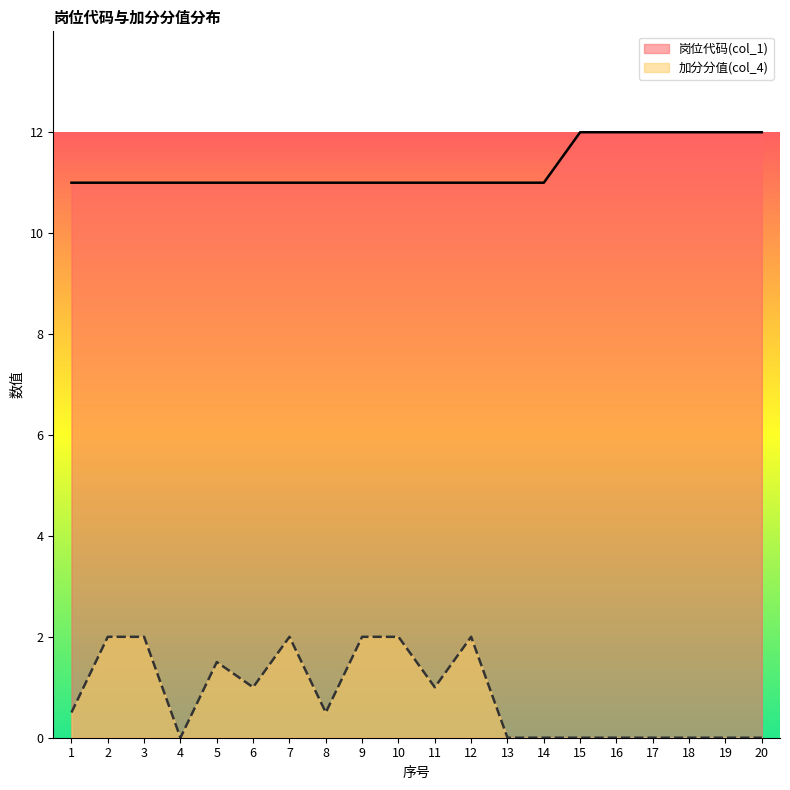

What is the approximate value of 加分分值(col_4) at 11?

1.0